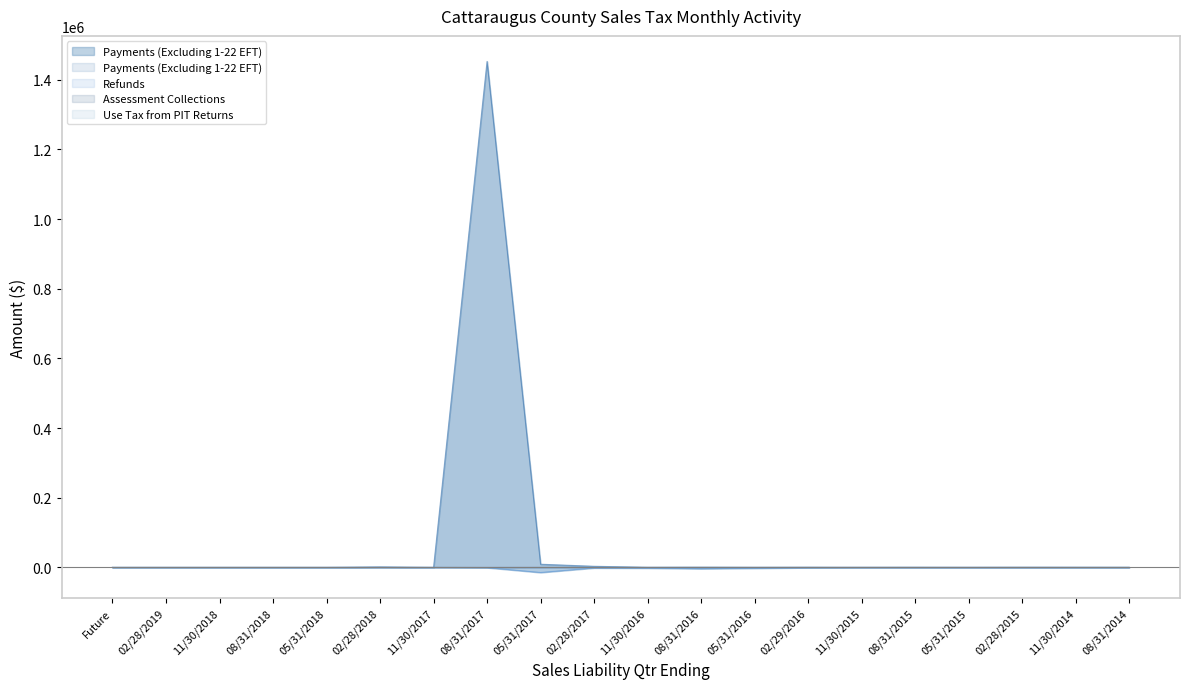

True or false: Use Tax from PIT Returns and Assessment Collections intersect in this chart.

False